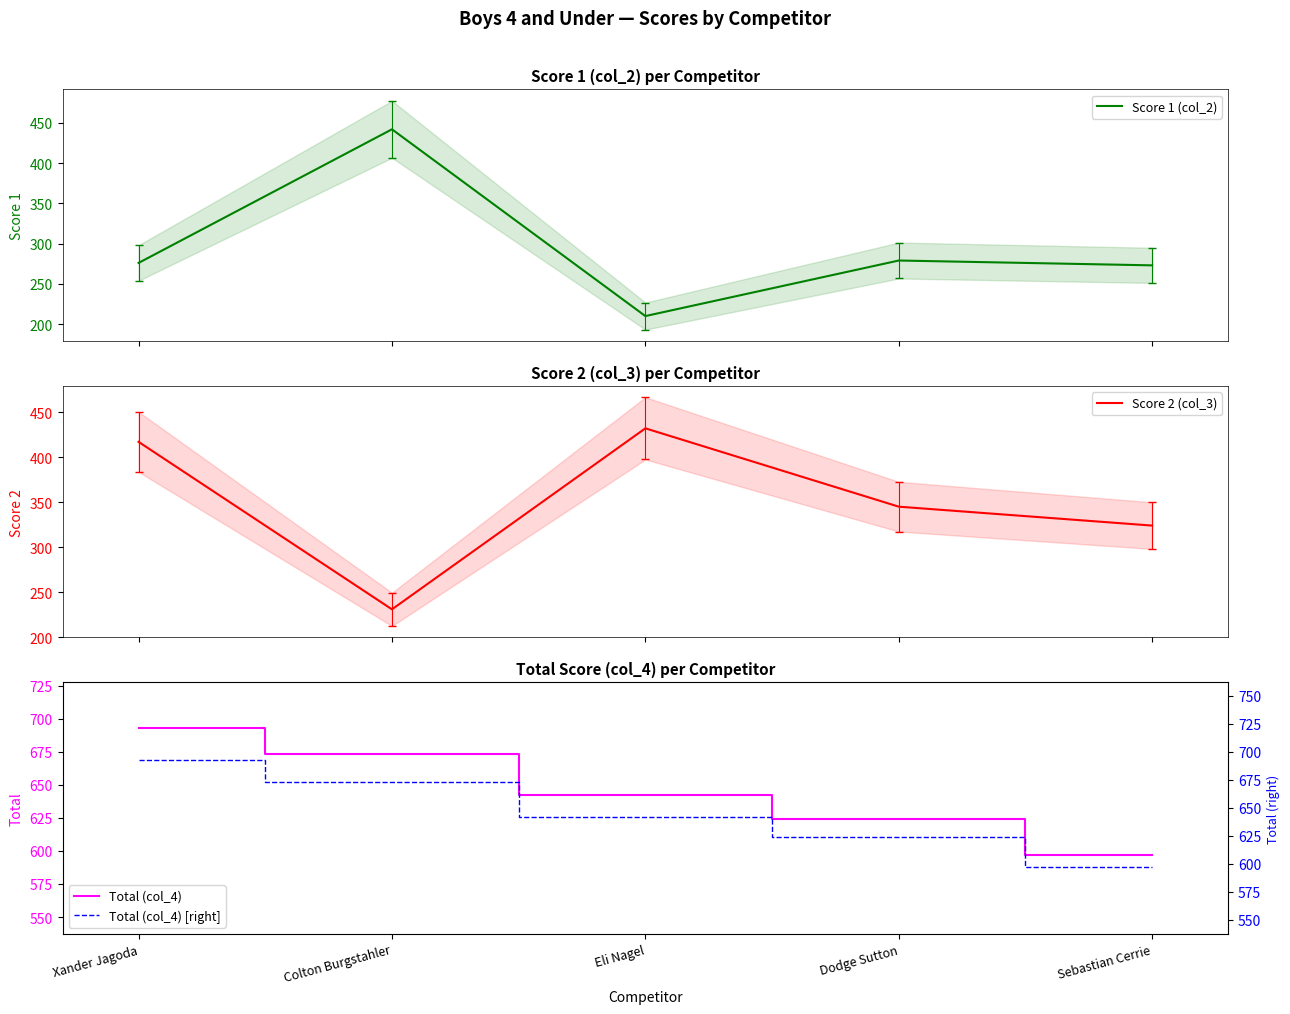

Which series has the largest range (max minus min)?

Score 1 (col_2)